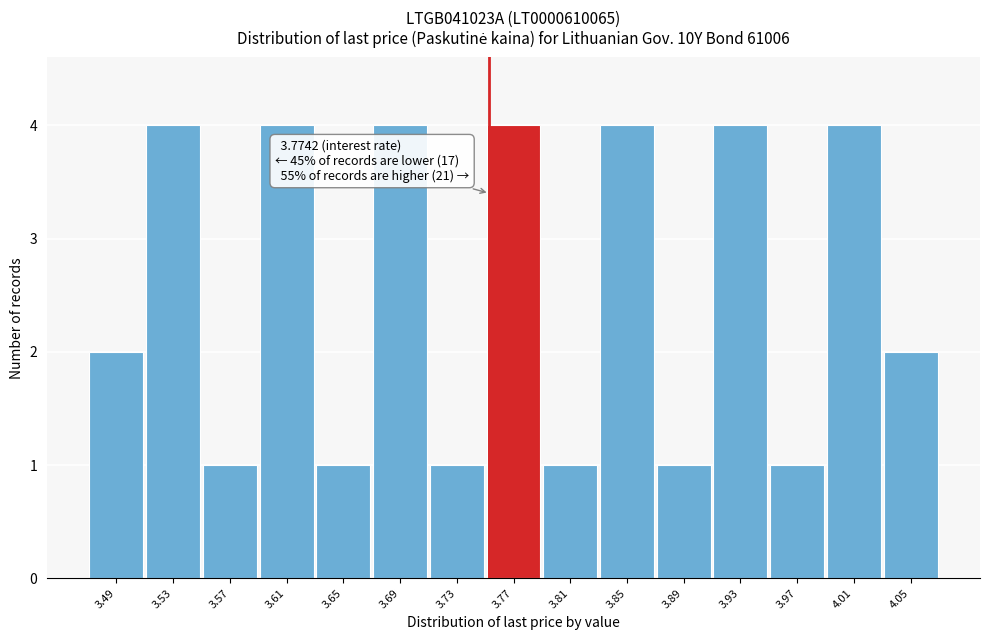

Reading left to right, extract all data points from this chart.

2	4	1	4	1	4	1	4	1	4	1	4	1	4	2